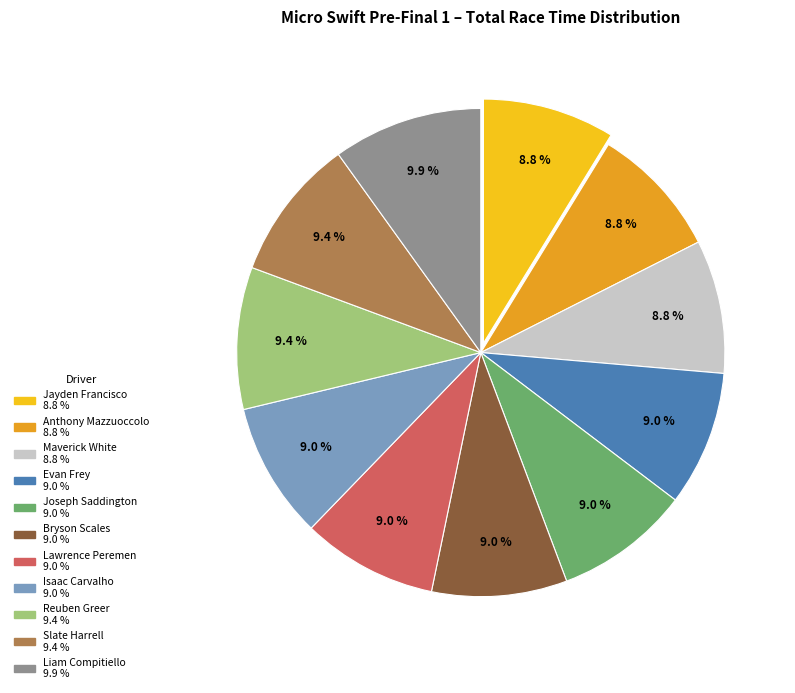

Is the sum of Maverick White and Evan Frey greater than half?

No